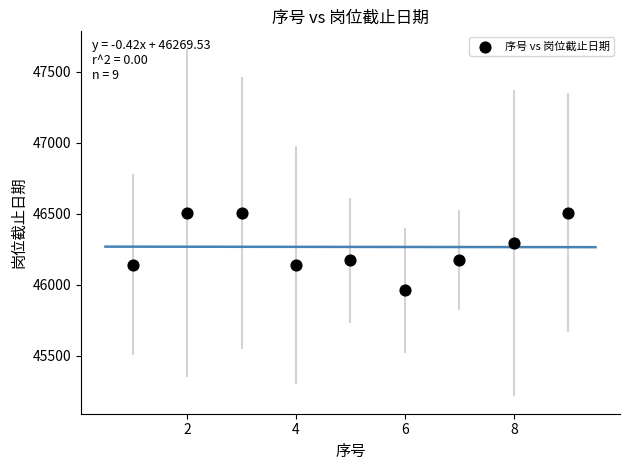

What is the average Y value?

46267